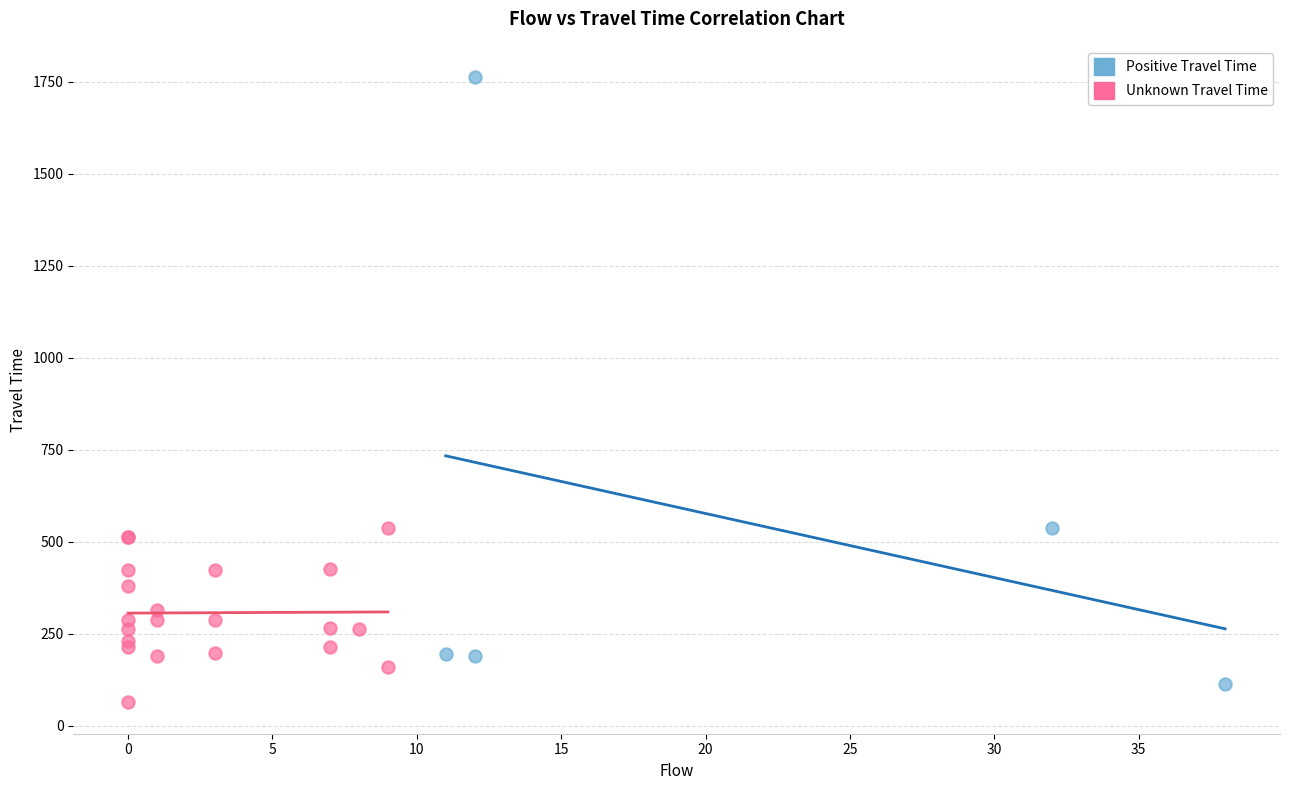

Which series contains the highest Y value?

Positive Travel Time